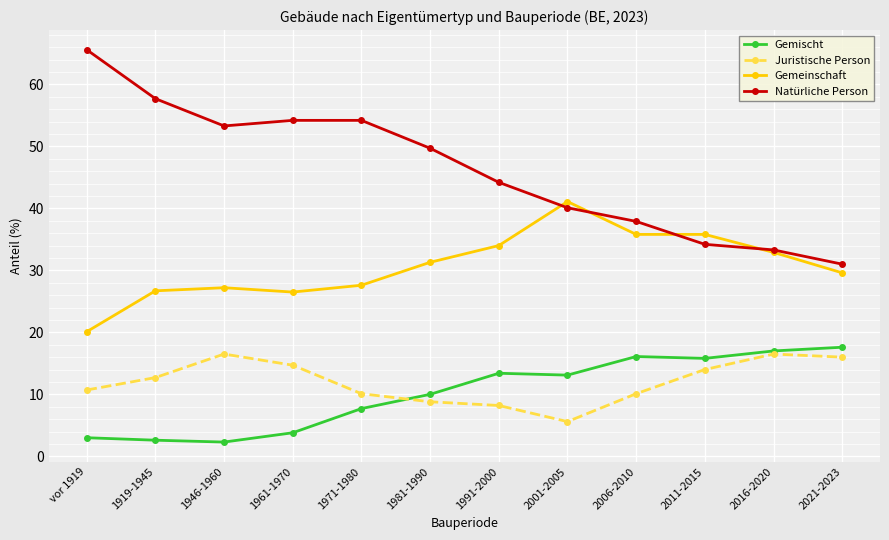

Which series has the largest total across all categories?

Natürliche Person